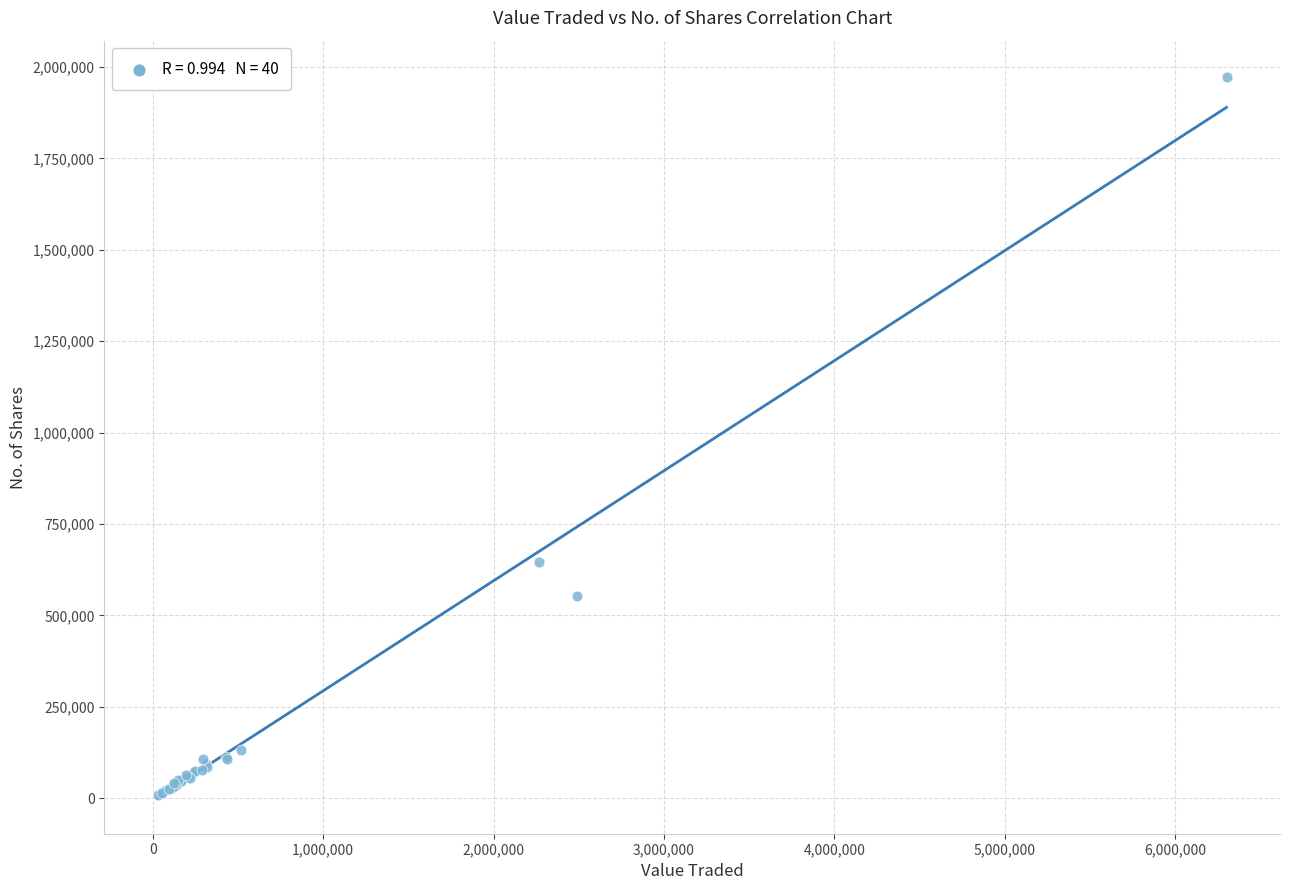

What Y value in the scatter plot is closest to 990615?

646900